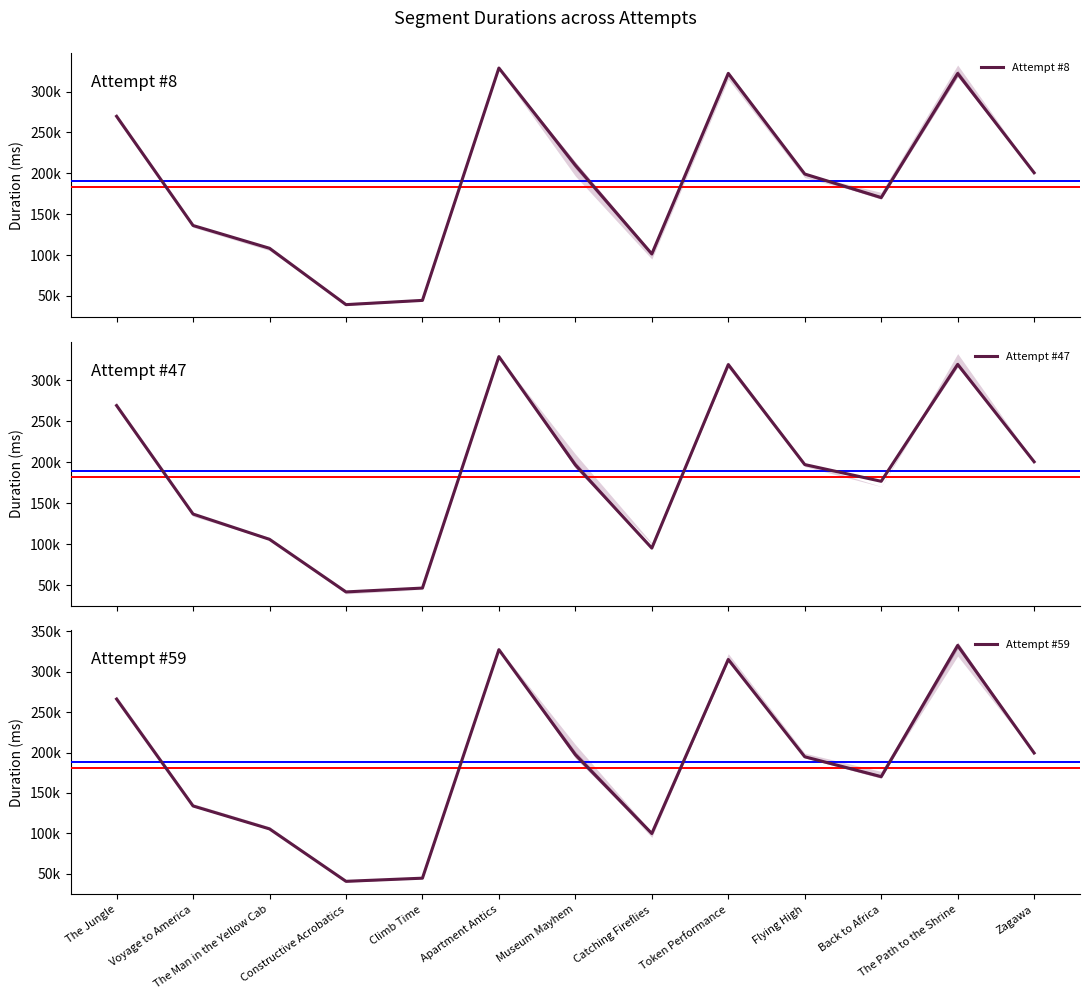

At which category is the sum across all series the highest?

Apartment Antics